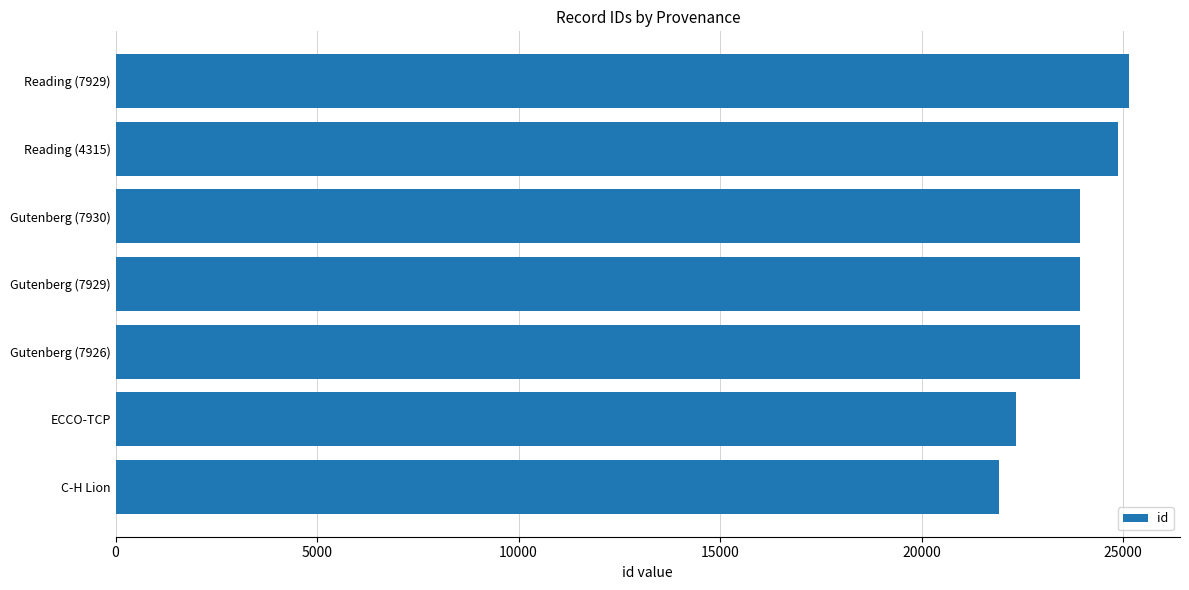

How many data points are less than 23936?

3